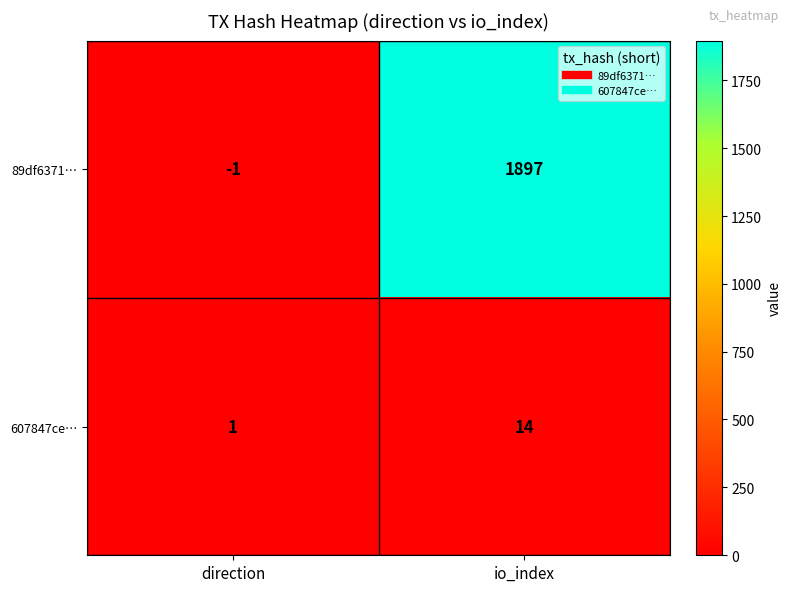

Which series has the largest total across all categories?

89df6371…